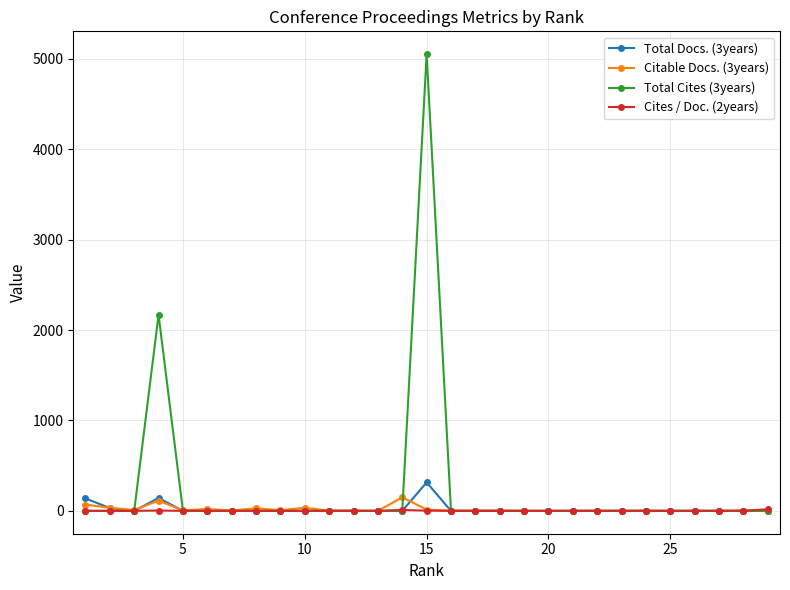

What is the difference between the second highest and minimum values in the Total Cites (3years) series?

2168.0